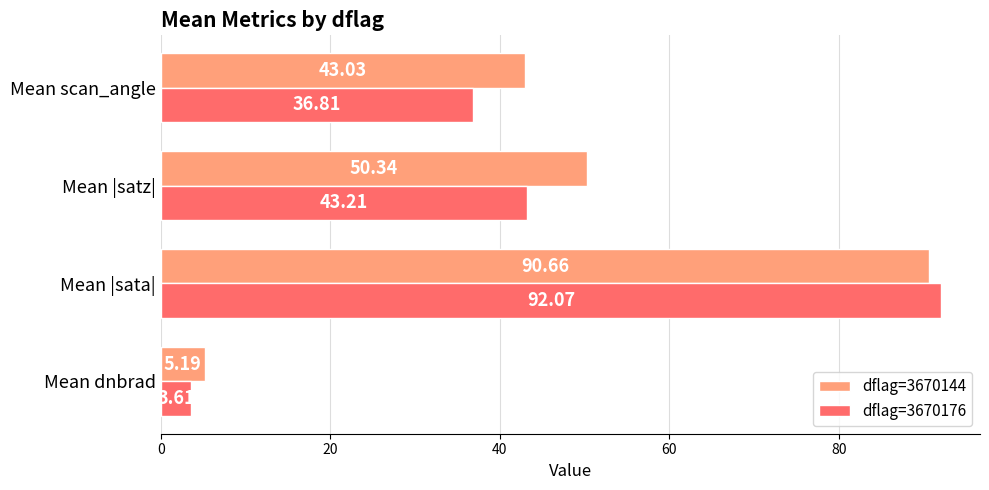

Which series changed the most between Mean dnbrad and Mean |satz|?

dflag=3670144